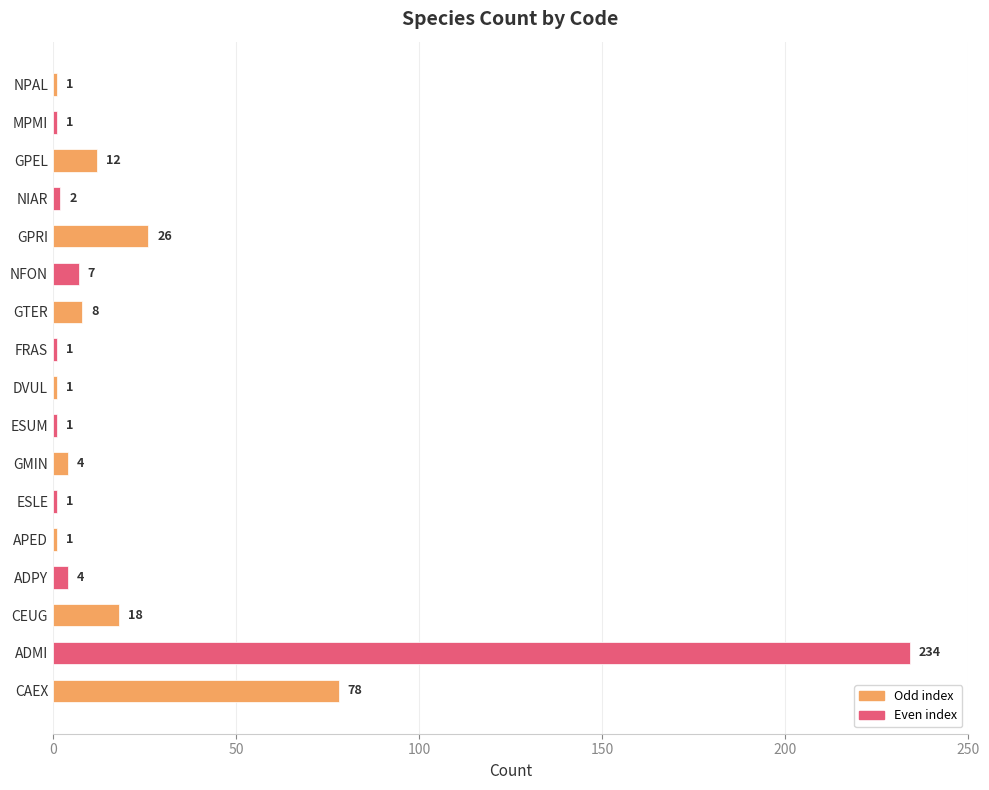

What is the sum of all values?

400